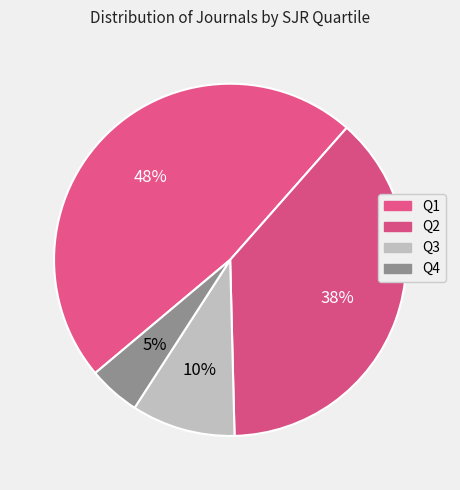

To the nearest percent, what portion does Q2 represent?

38%